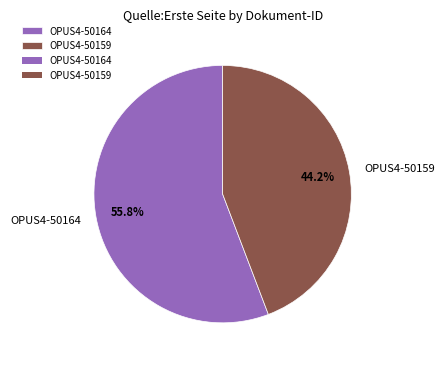

What percentage is the OPUS4-50164 slice, to the nearest percent?

56%